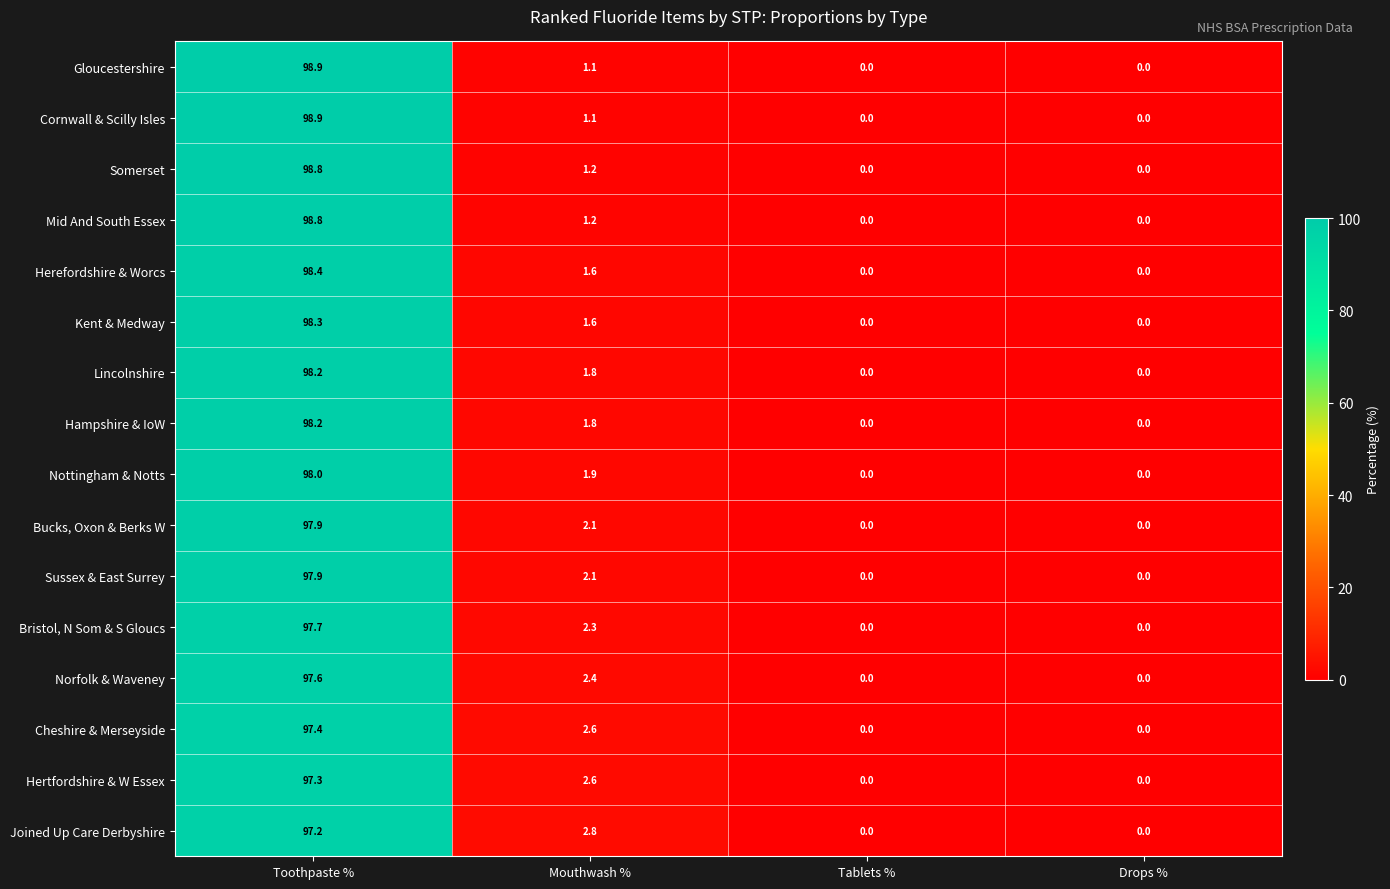

What is the difference between the maximum and minimum values in the Lincolnshire series?

98.2